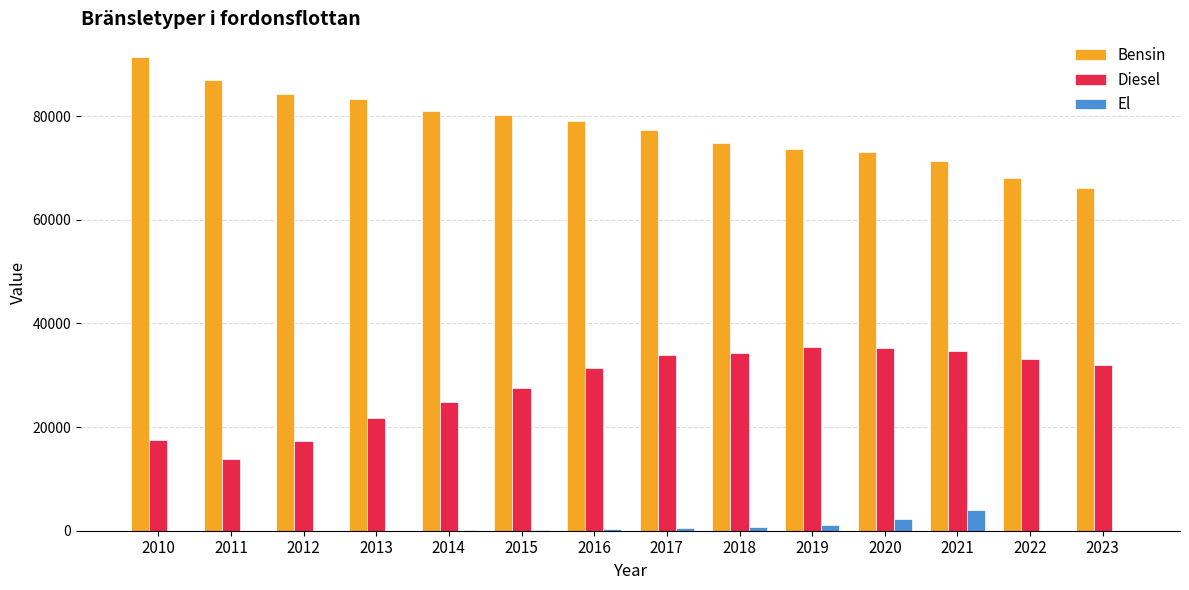

The El series shows 18 at 2012. True or false?

True